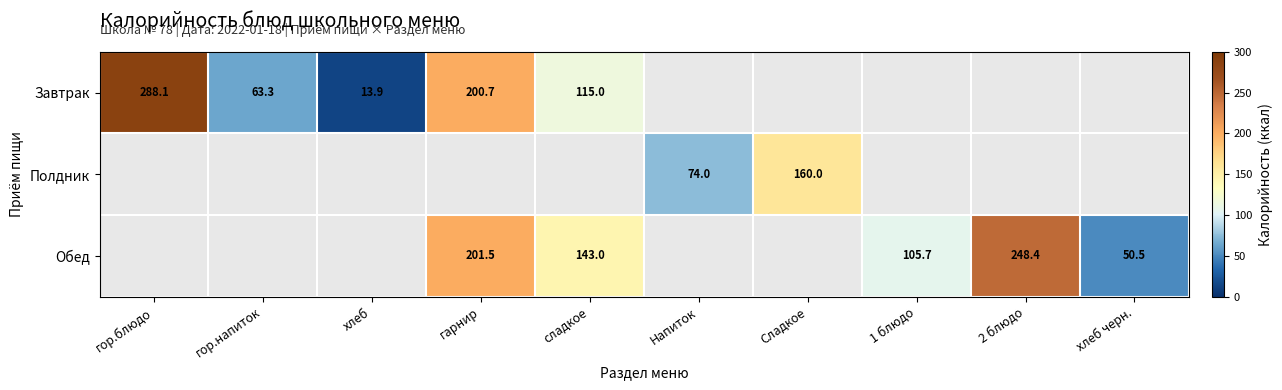

At which category does the chart reach its peak across all series?

гор.блюдо